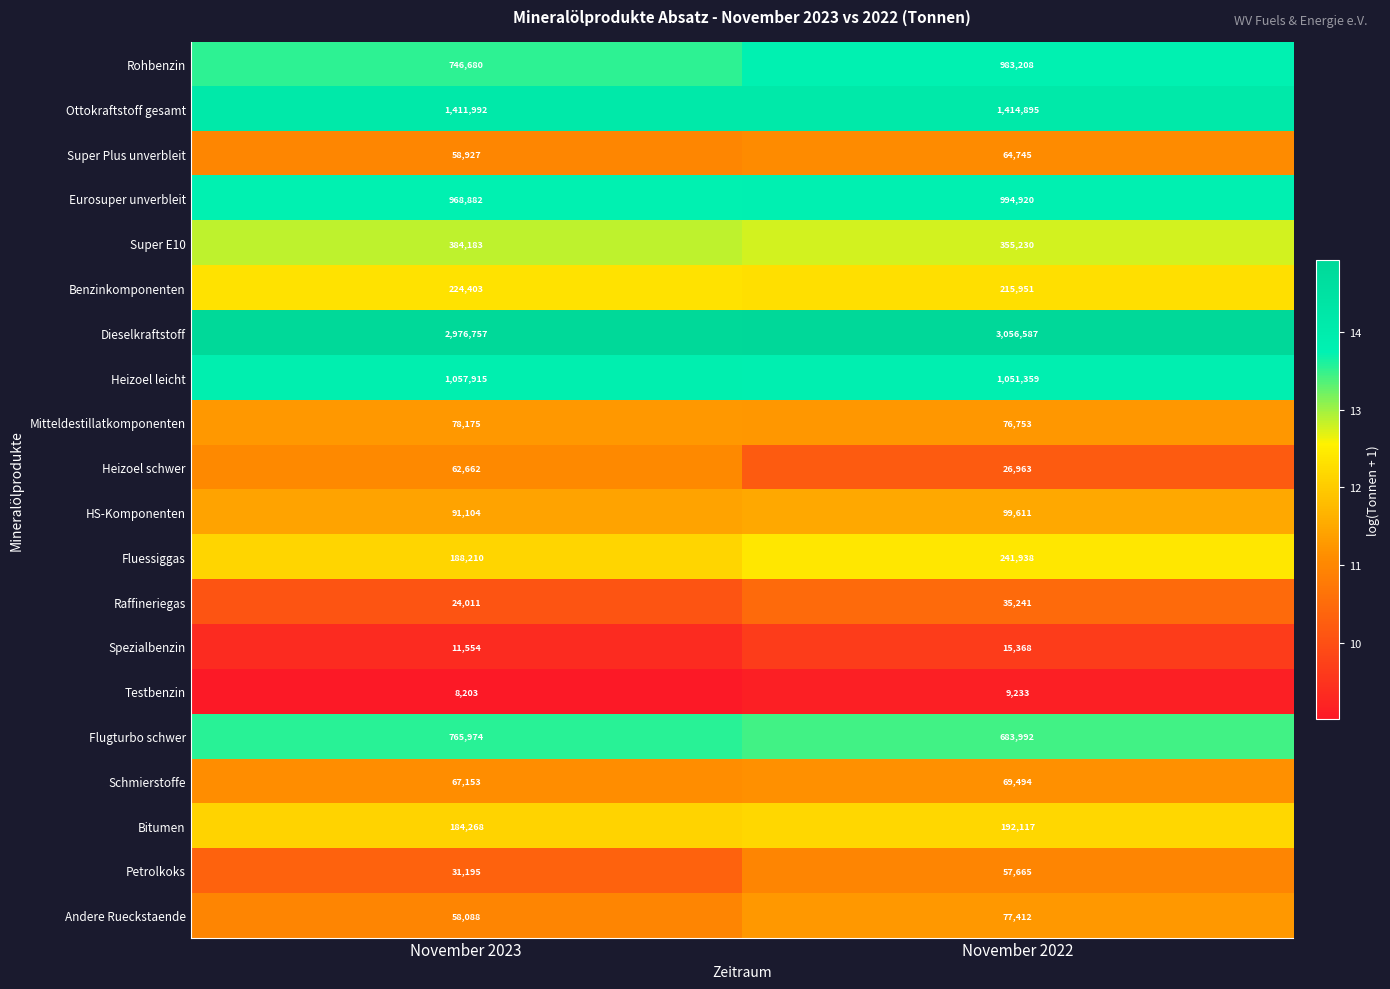

Is the value of Eurosuper unverbleit at November 2022 greater than the value of Benzinkomponenten at November 2022?

Yes